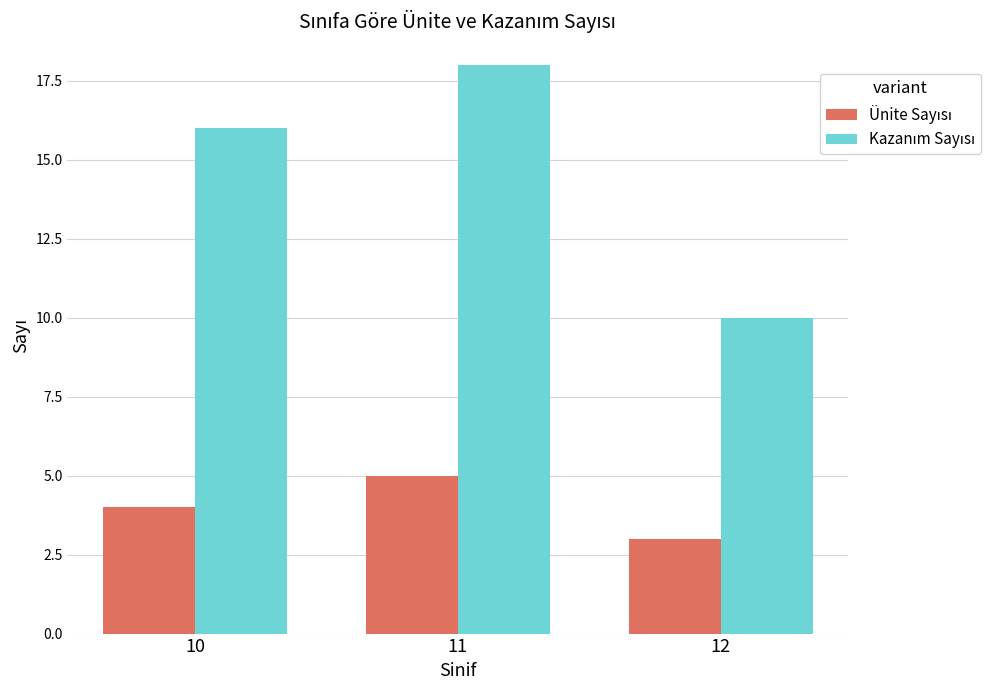

At which category is the sum across all series the highest?

11